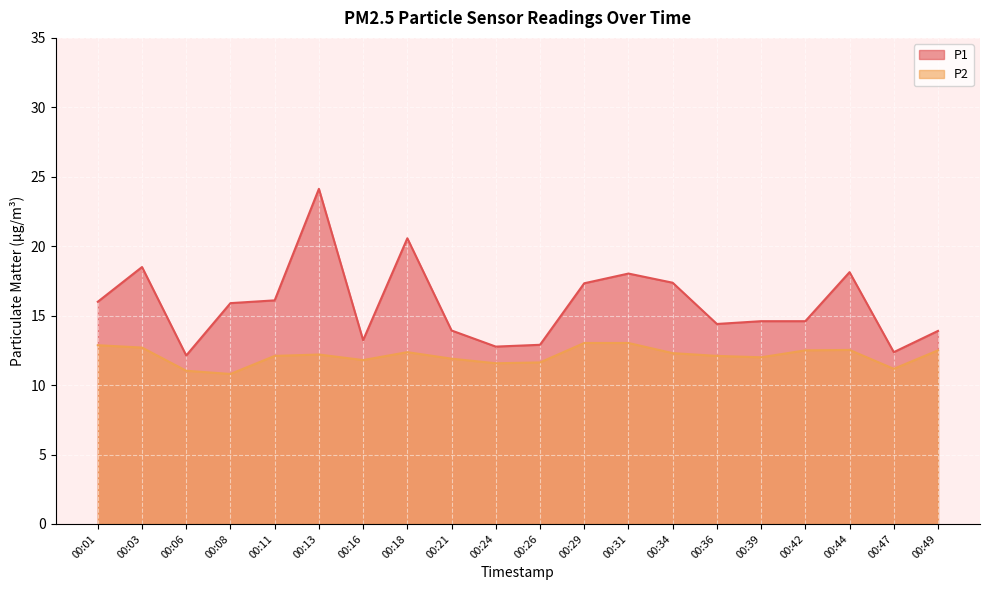

At which label does P1 first exceed 15?

00:01